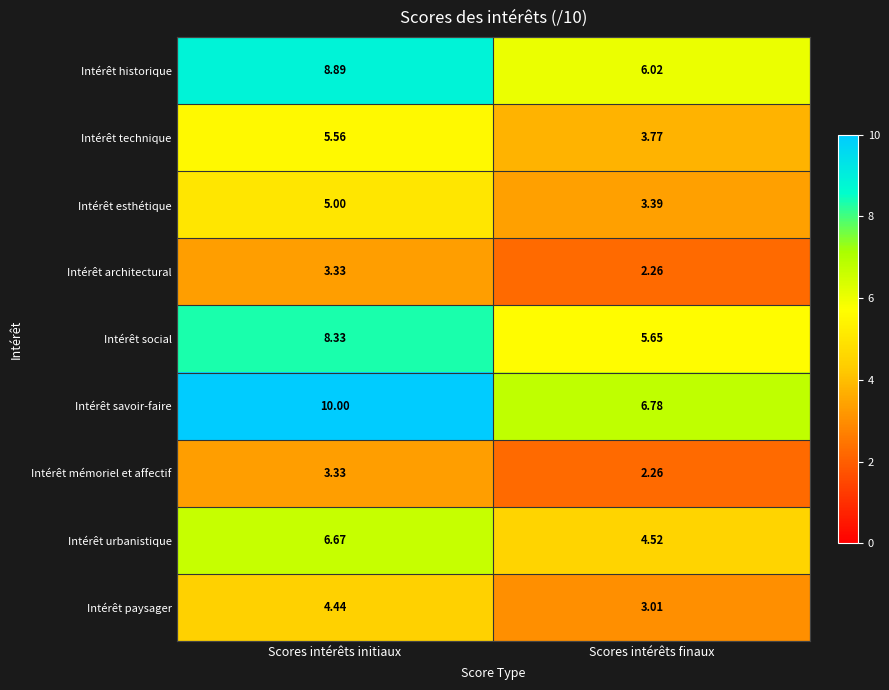

At which category is the sum across all series the highest?

Scores intérêts initiaux